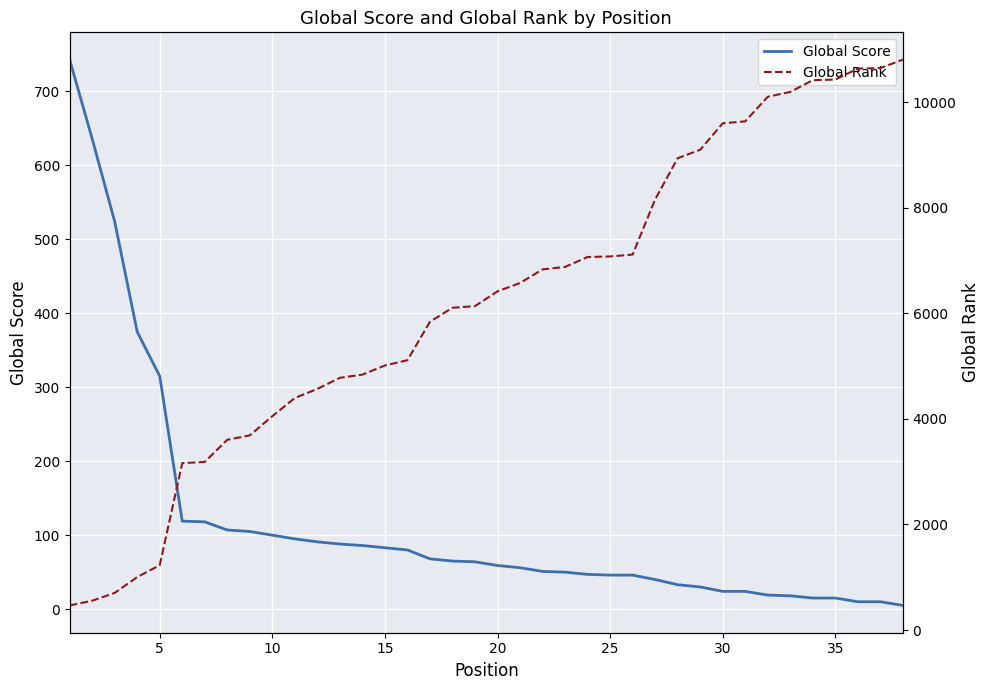

What is the difference between the maximum and minimum values in the Global Rank series?

10345